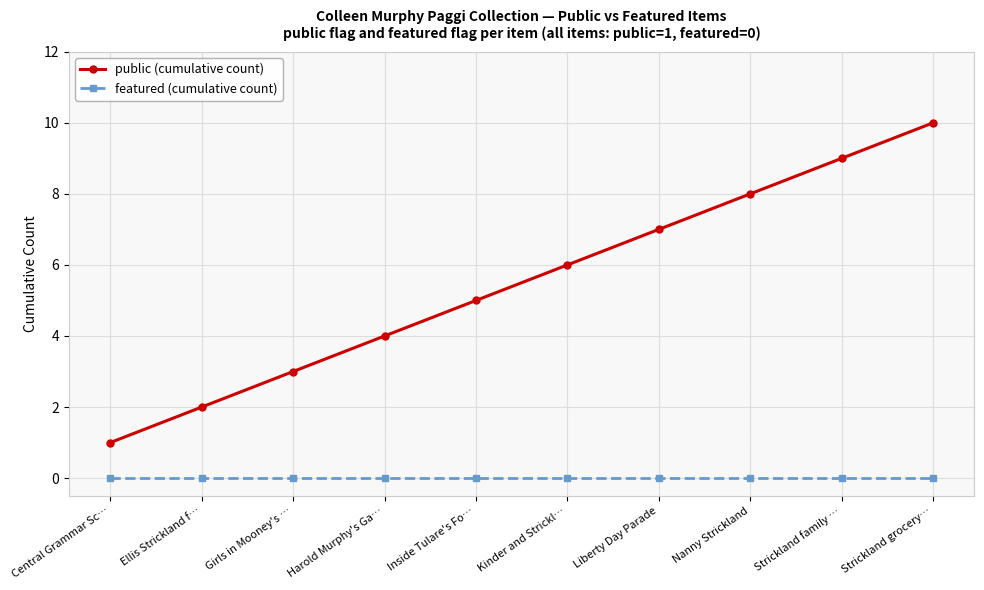

True or false: featured (cumulative count) has a value of 0 at Liberty Day Parade.

True